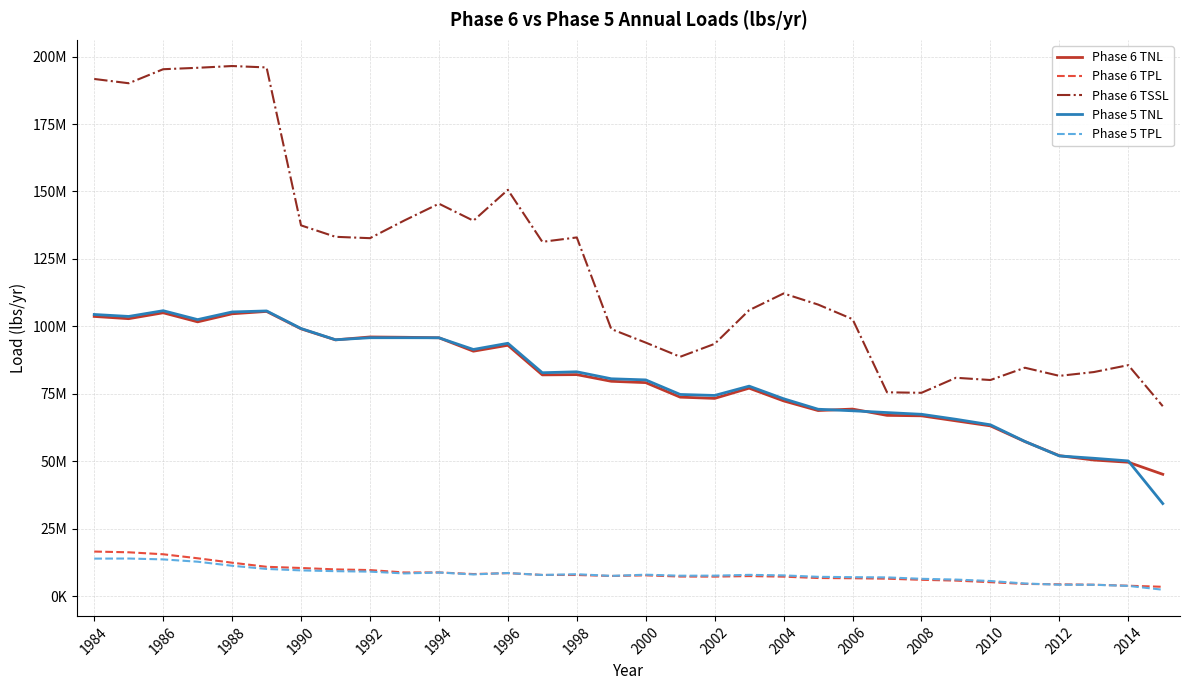

True or false: Phase 6 TNL and Phase 6 TPL intersect in this chart.

False